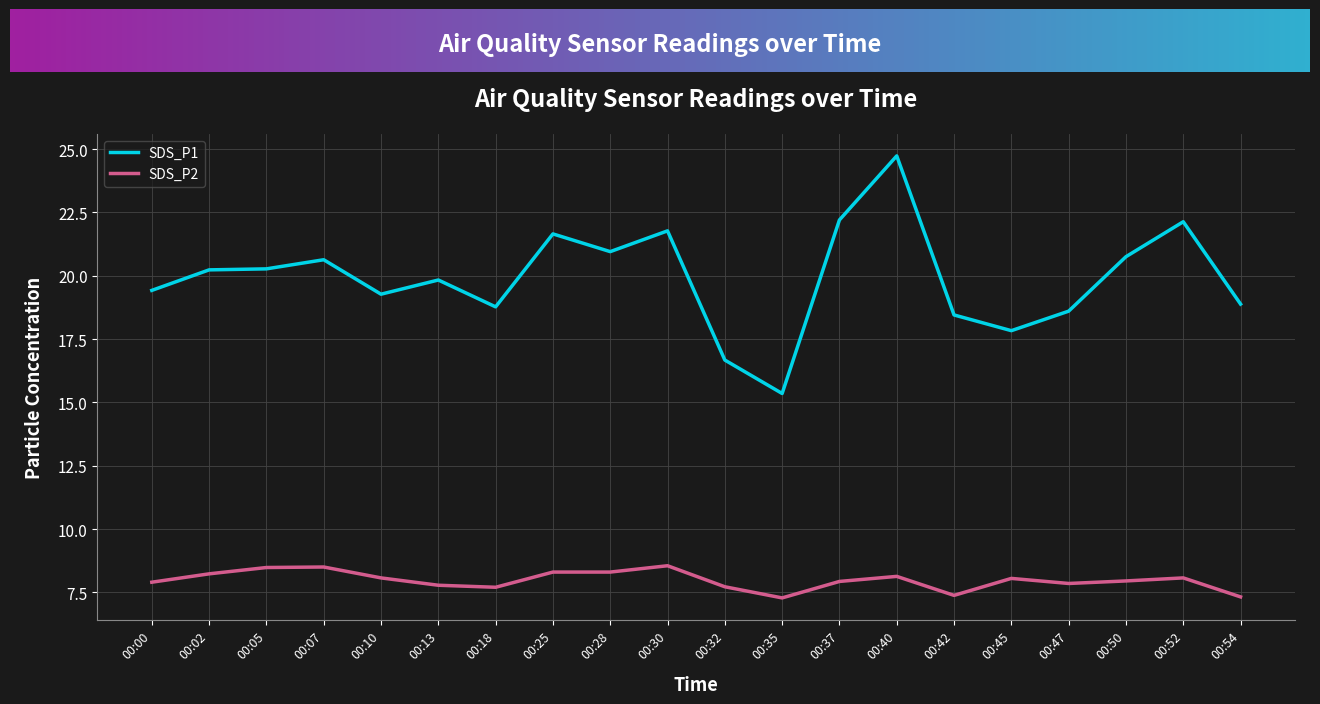

At which category is the sum across all series the highest?

00:40